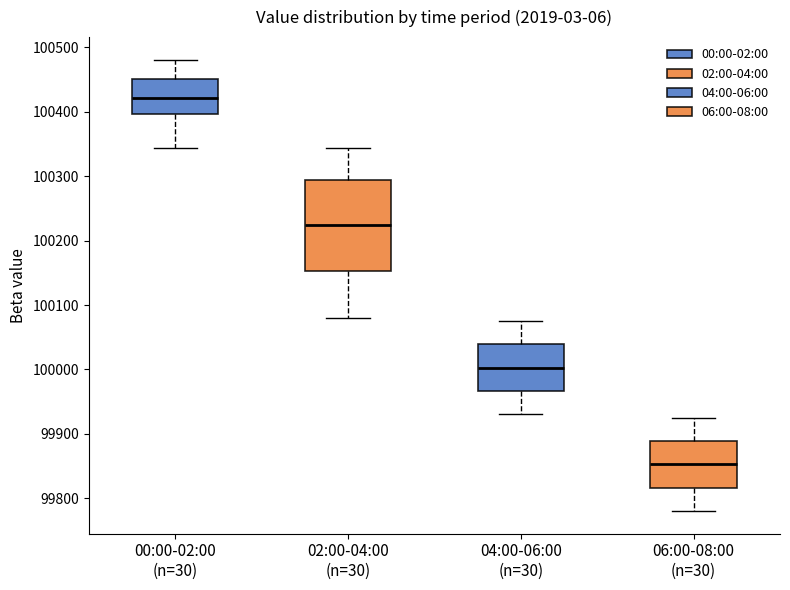

Reading left to right, read every box against the y-axis: the position of its median line, the range the box covers, and the ends of its whiskers. The values are not printed on the chart, so give them approximately, as read against the axis.

00:00-02:00 (n=30): median 100420, box 100400 to 100450, whiskers 100340 to 100480
02:00-04:00 (n=30): median 100230, box 100150 to 100290, whiskers 100080 to 100340
04:00-06:00 (n=30): median 100000, box 99970 to 100040, whiskers 99930 to 100080
06:00-08:00 (n=30): median 99850, box 99820 to 99890, whiskers 99780 to 99930